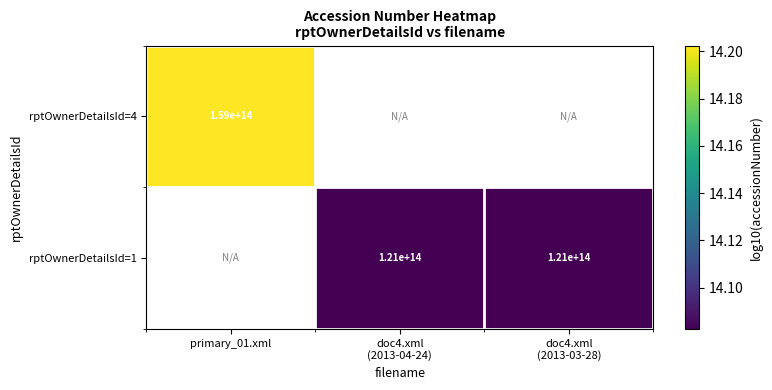

Which category has the lowest value in the rptOwnerDetailsId=4 series?

primary_01.xml